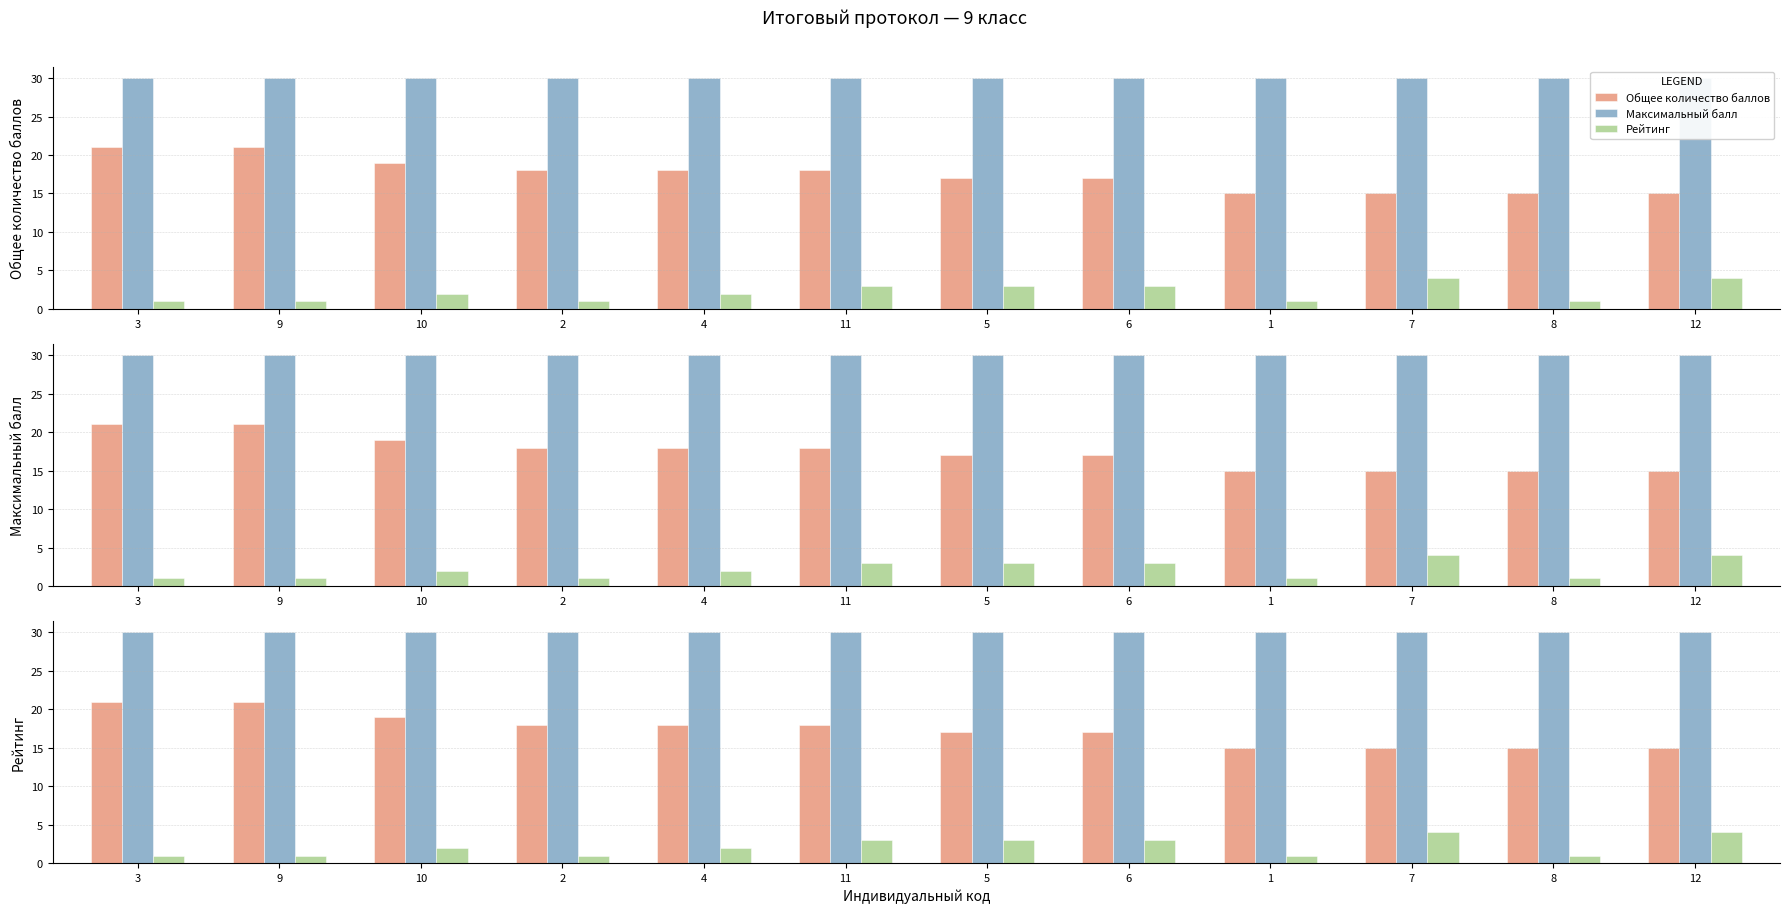

What is the average value of the Рейтинг series?

2